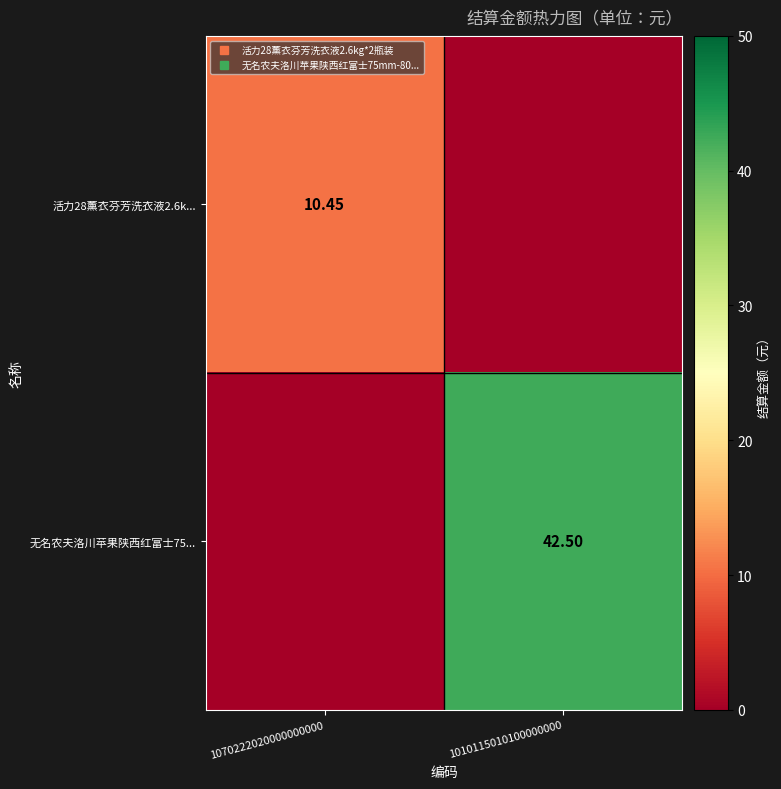

Between 1070222020000000000 and 1010115010100000000, which is larger?

1070222020000000000